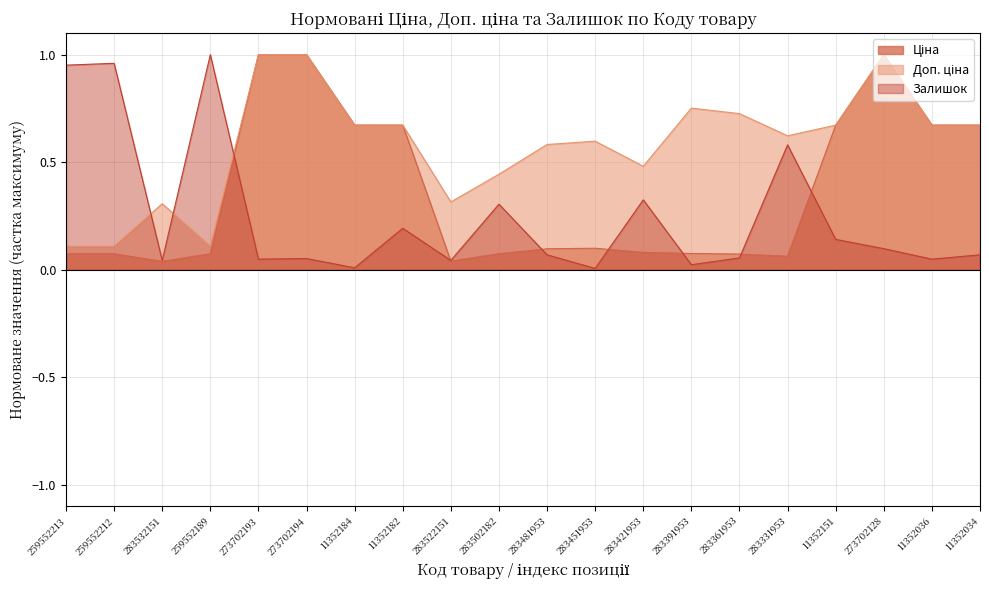

Reading left to right, list all the values displayed in this chart.

Ціна: 0.1	0.1	0.0	0.1	1.0	1.0	0.7	0.7	0.0	0.1	0.1	0.1	0.1	0.1	0.1	0.1	0.7	1.0	0.7	0.7
Доп. ціна: 0.1	0.1	0.3	0.1	1.0	1.0	0.7	0.7	0.3	0.4	0.6	0.6	0.5	0.8	0.7	0.6	0.7	1.0	0.7	0.7
Залишок: 1.0	1.0	0.0	1.0	0.0	0.1	0.0	0.2	0.0	0.3	0.1	0.0	0.3	0.0	0.1	0.6	0.1	0.1	0.0	0.1